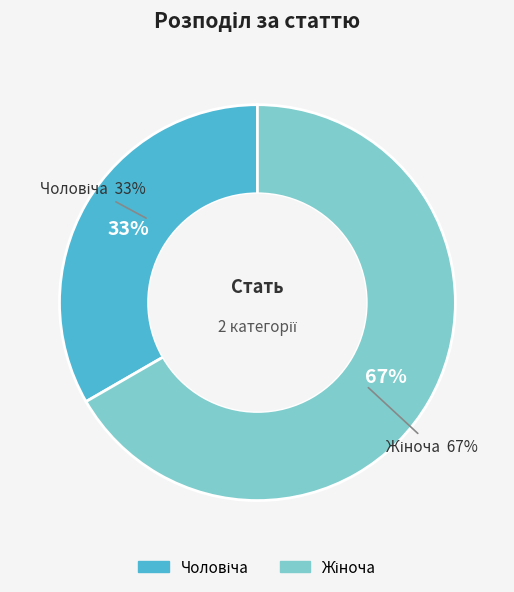

What is the total percentage of Чоловіча and Жіноча?

100.0%